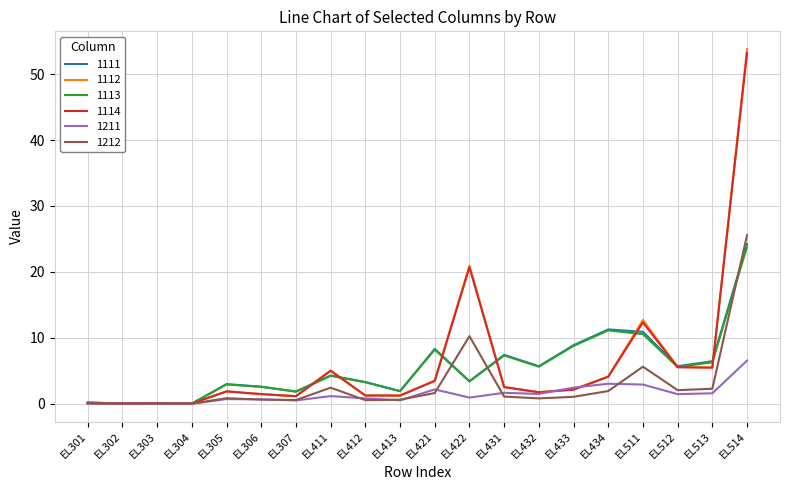

What is the sum of all 1113 values?

107.9